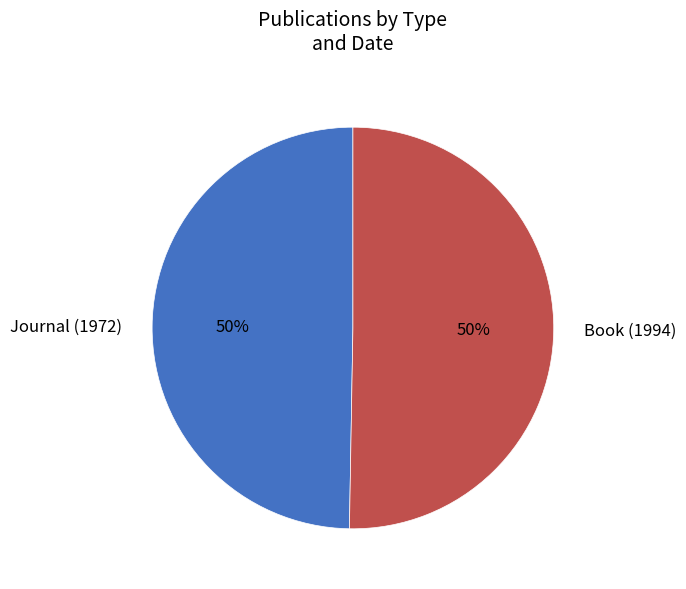

To the nearest percent, what portion does Journal (1972) represent?

50%